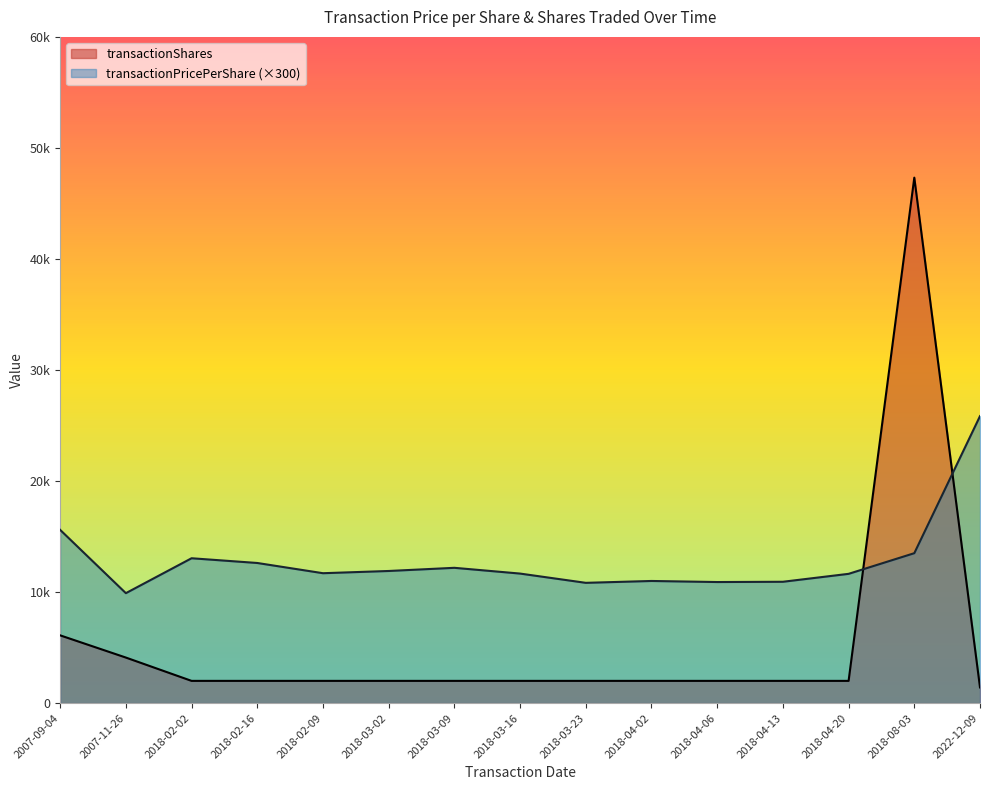

What is the spread (max minus min) of values at 2018-04-13?

8926.0